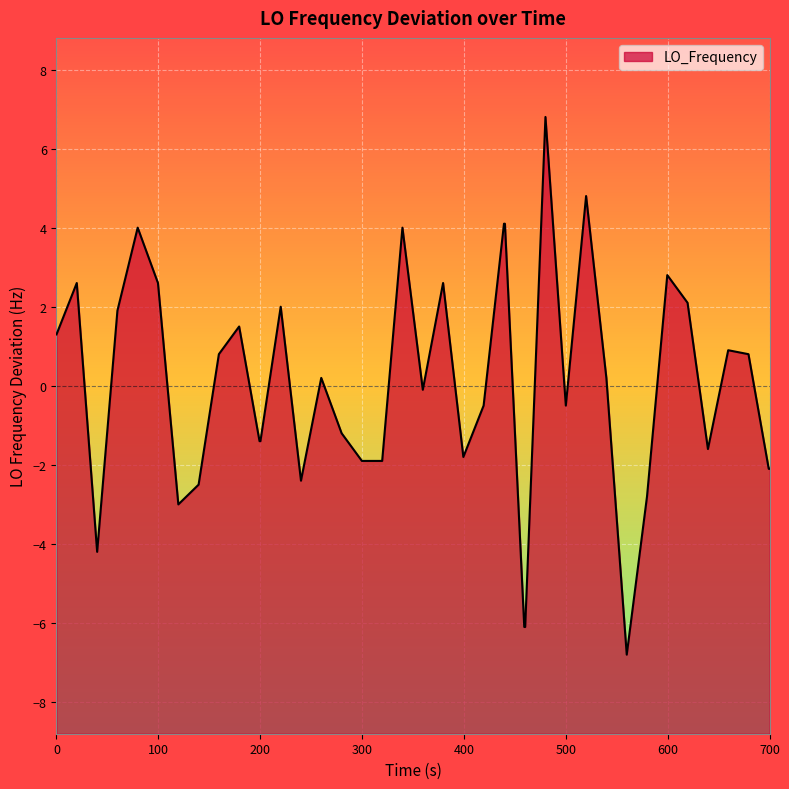

How many lines are shown in the chart?

1